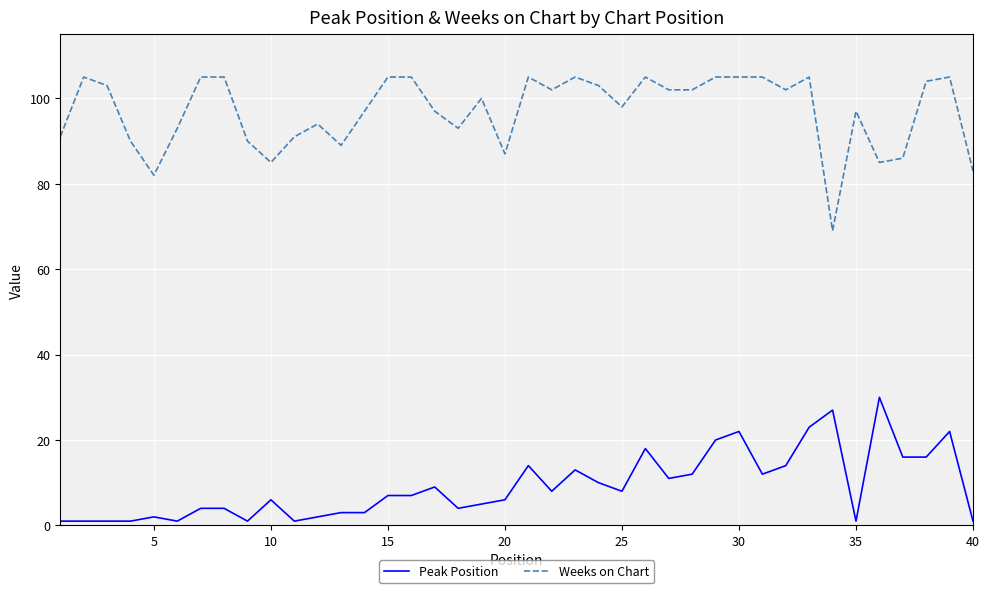

Reading right to left, transcribe all the data shown in this chart.

Peak Position: 1	22	16	16	30	1	27	23	14	12	22	20	12	11	18	8	10	13	8	14	6	5	4	9	7	7	3	3	2	1	6	1	4	4	1	2	1	1	1	1
Weeks on Chart: 83	105	104	86	85	97	69	105	102	105	105	105	102	102	105	98	103	105	102	105	87	100	93	97	105	105	97	89	94	91	85	90	105	105	93	82	90	103	105	91